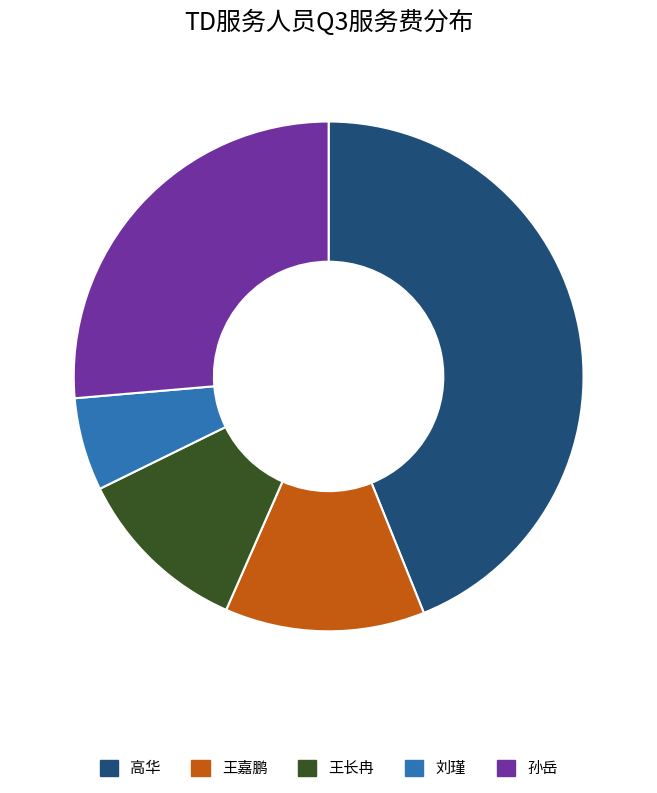

Does 刘瑾 account for over 50% of the chart?

No